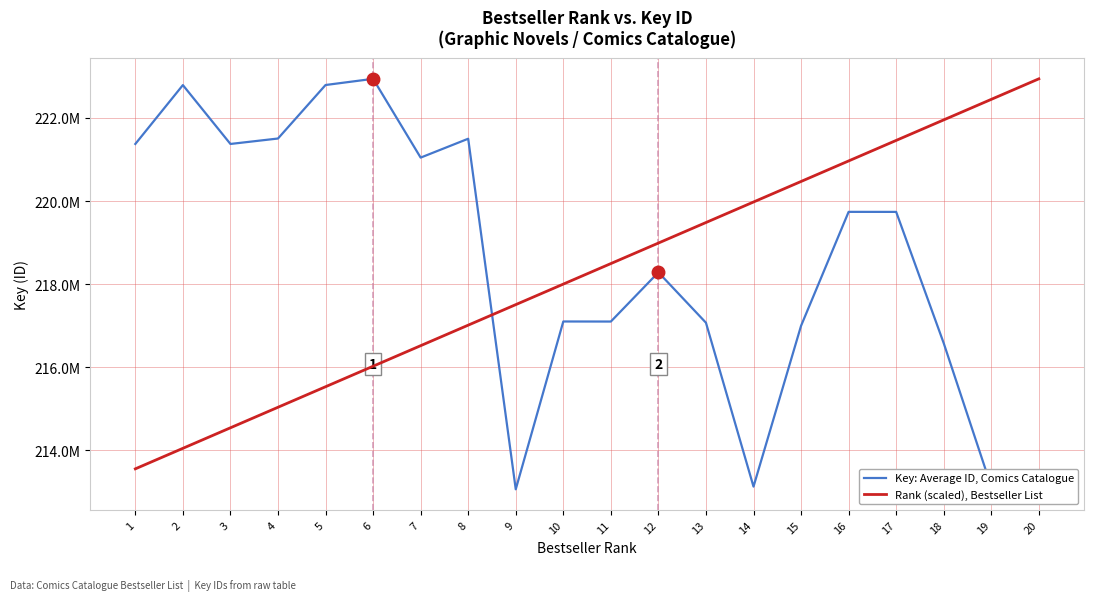

At which category does the chart reach its minimum across all series?

20